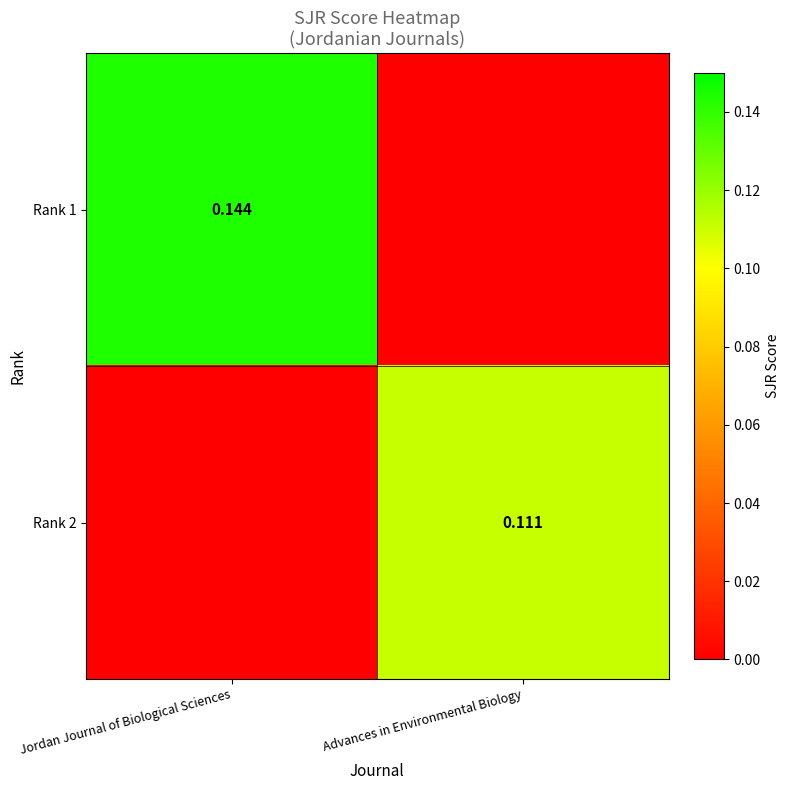

Which series has the largest total across all categories?

Rank 1